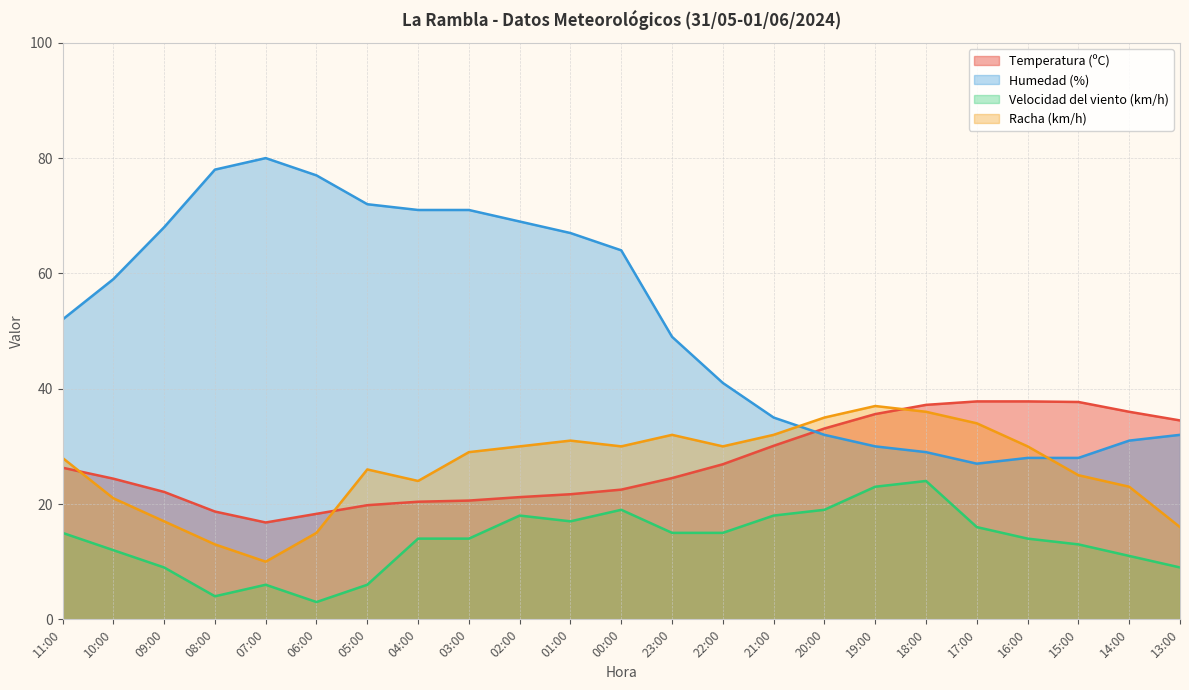

What is the total value across all series at 07:00?

112.8